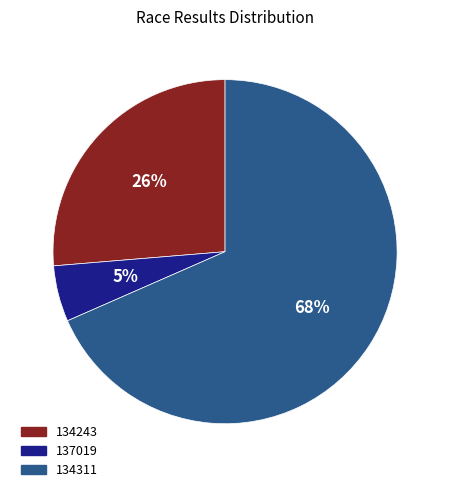

Is the sum of 137019 and 134311 greater than half?

Yes